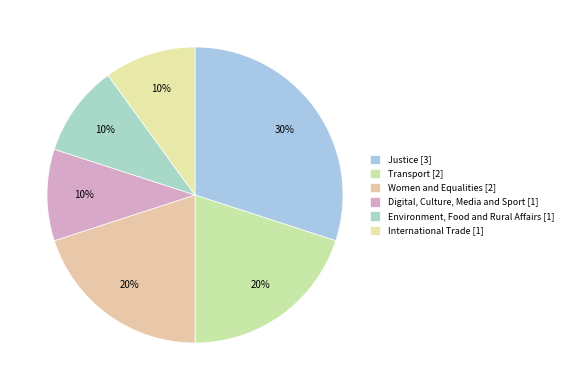

What percentage is the Digital, Culture, Media and Sport slice, to the nearest percent?

10%